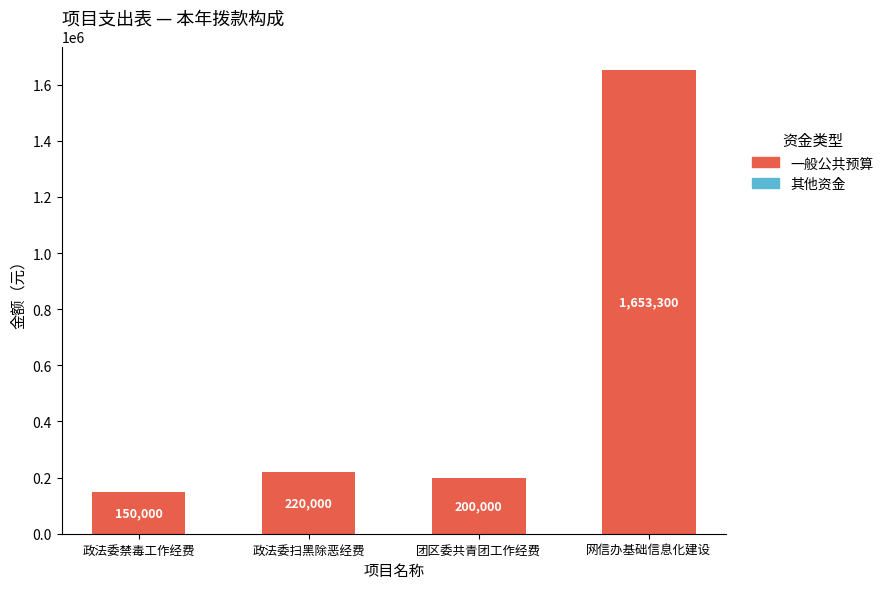

Reading left to right, what are all the values shown in this chart?

150000	220000	200000	1653300